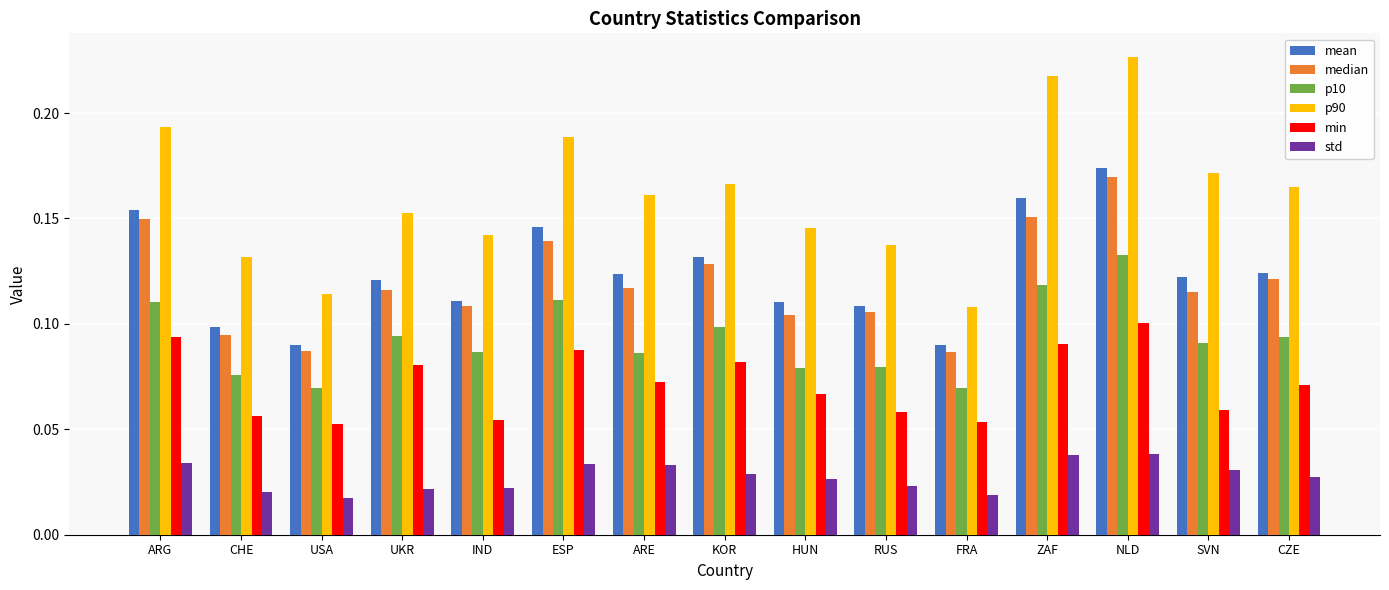

What is the sum of all std values?

0.4